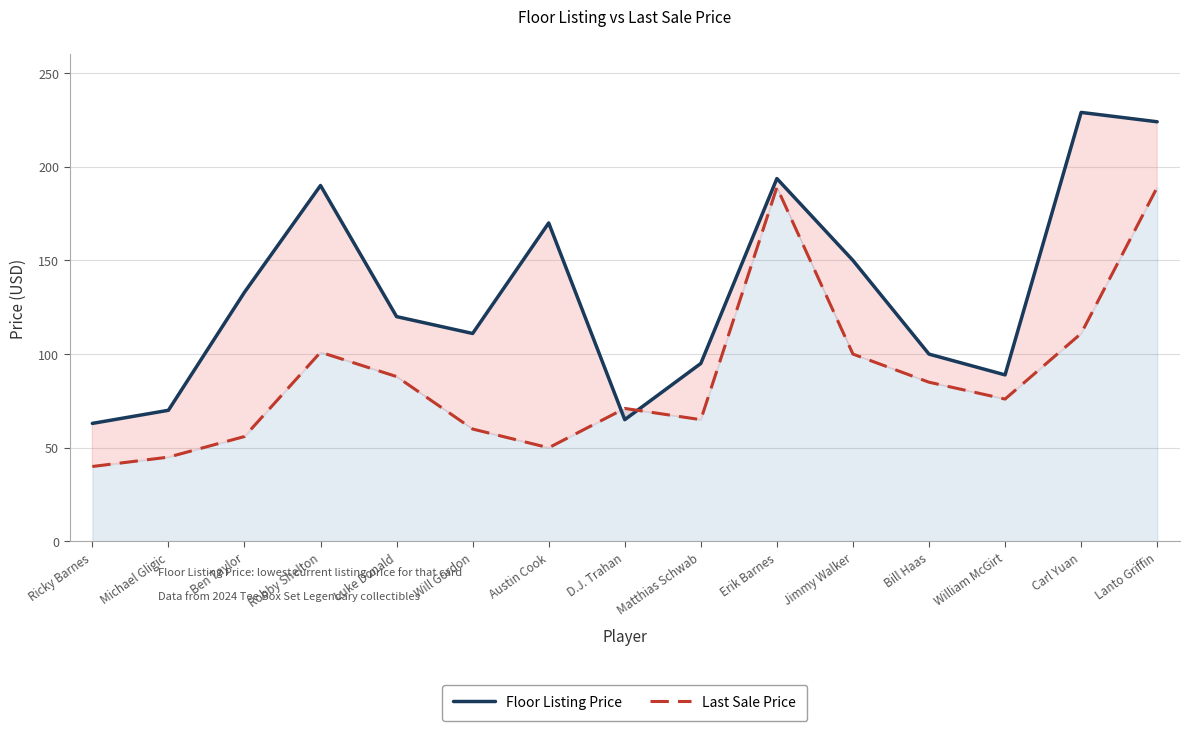

Between which two adjacent categories do Floor Listing Price and Last Sale Price first intersect?

Austin Cook and D.J. Trahan